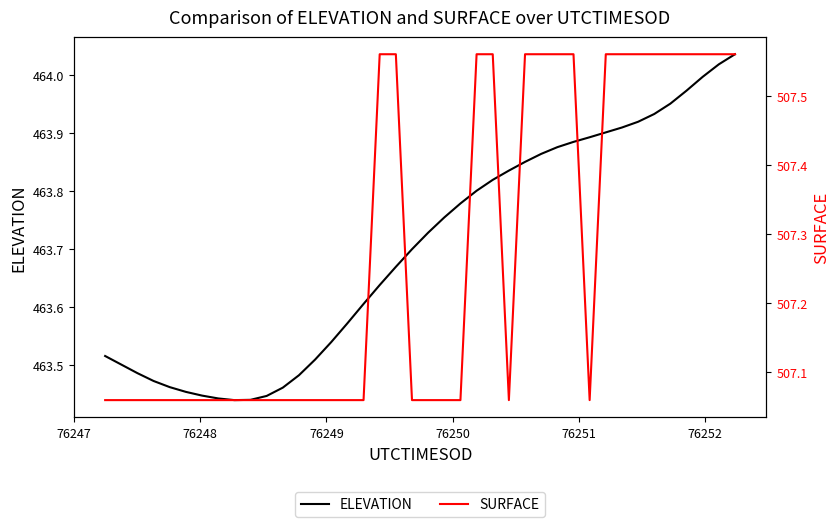

How many categories are shown in the chart?

40